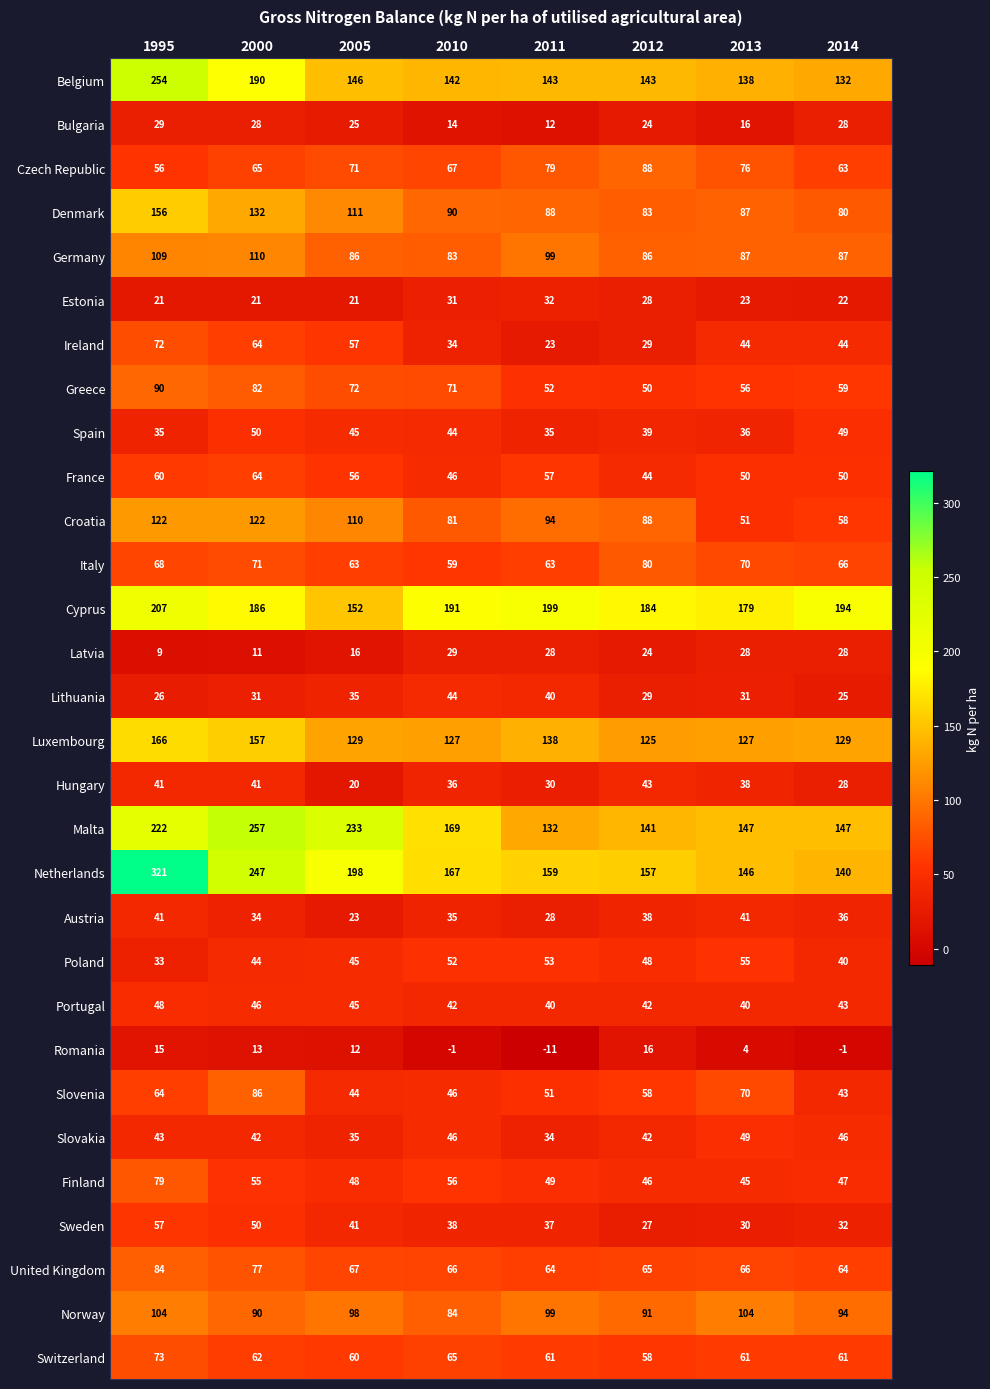

Which series has the largest total across all categories?

Netherlands